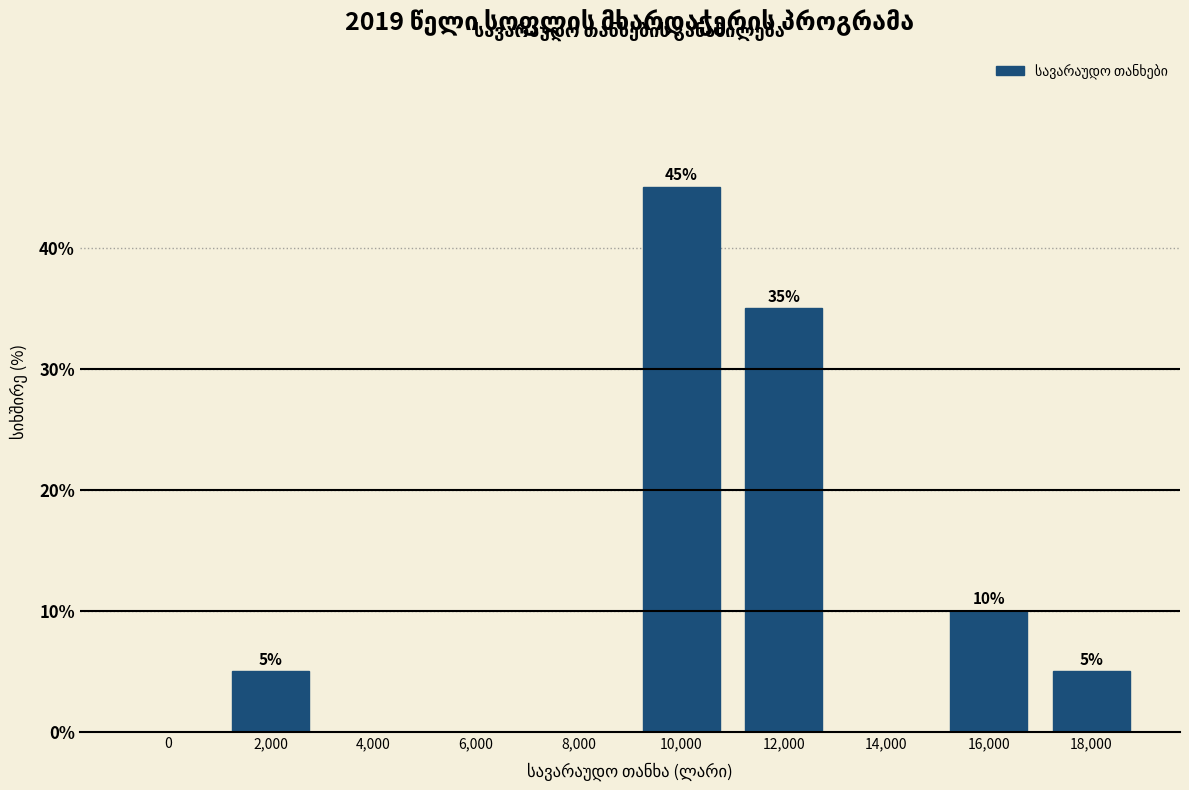

Reading left to right, what are all the values shown in this chart?

0=0	2,000=5	4,000=0	6,000=0	8,000=0	10,000=45	12,000=35	14,000=0	16,000=10	18,000=5